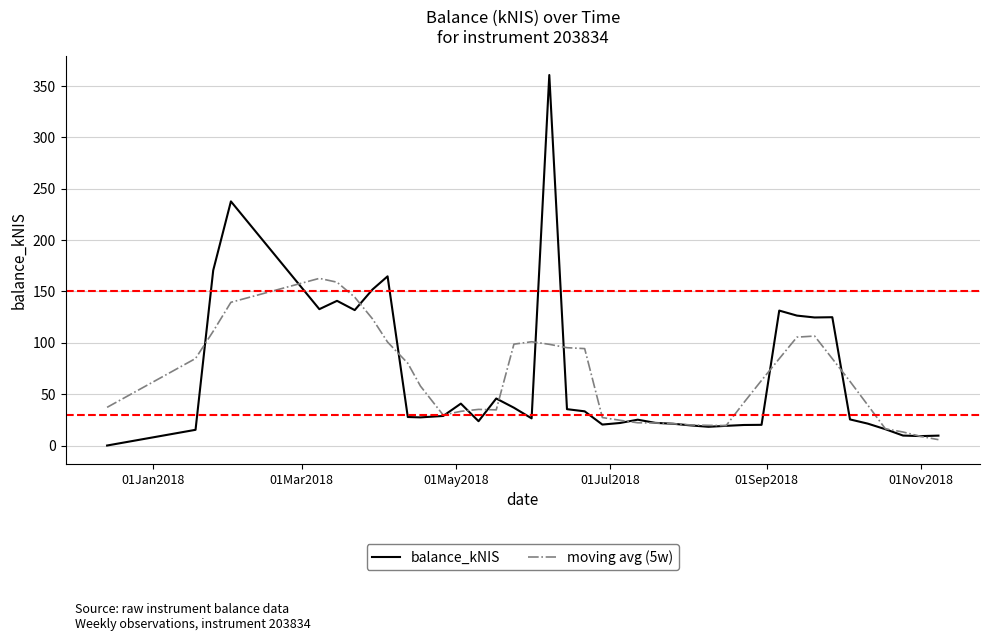

Rank the series by their maximum value, from lowest to highest.

moving avg (5w), balance_kNIS